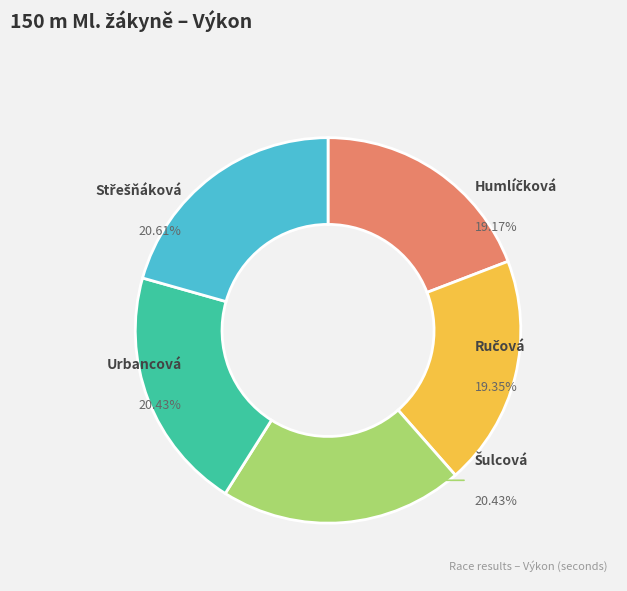

What is the ratio of the value at Humlíčková Markéta to the value at Šulcová Natalia?

0.9